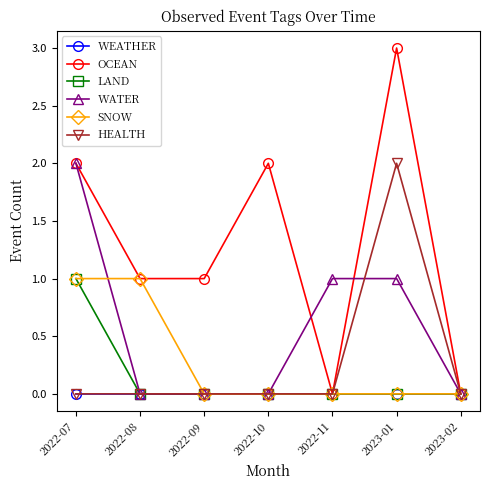

At which category does the chart reach its peak across all series?

2023-01